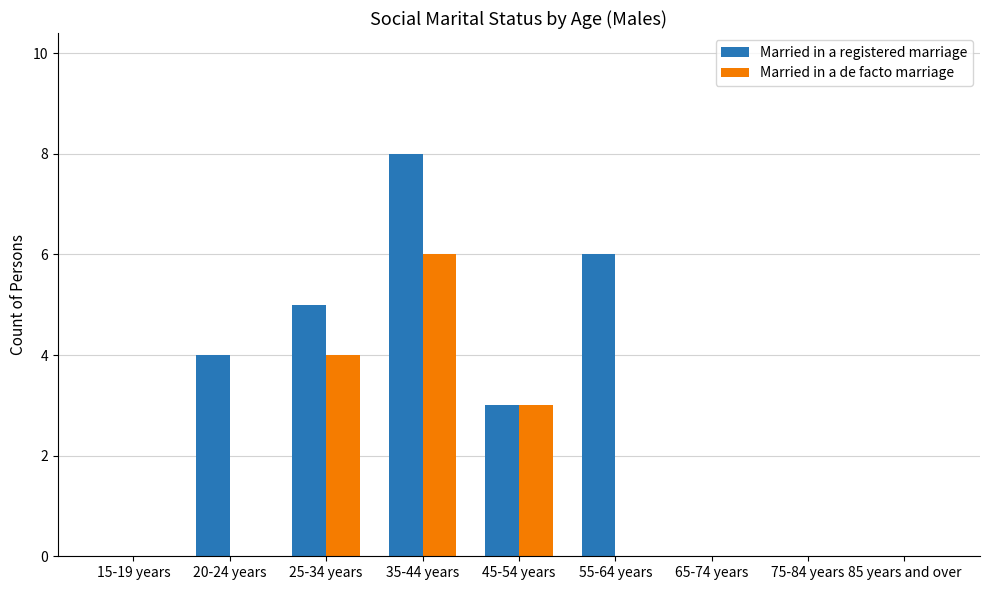

At which category does the chart reach its peak across all series?

35-44 years